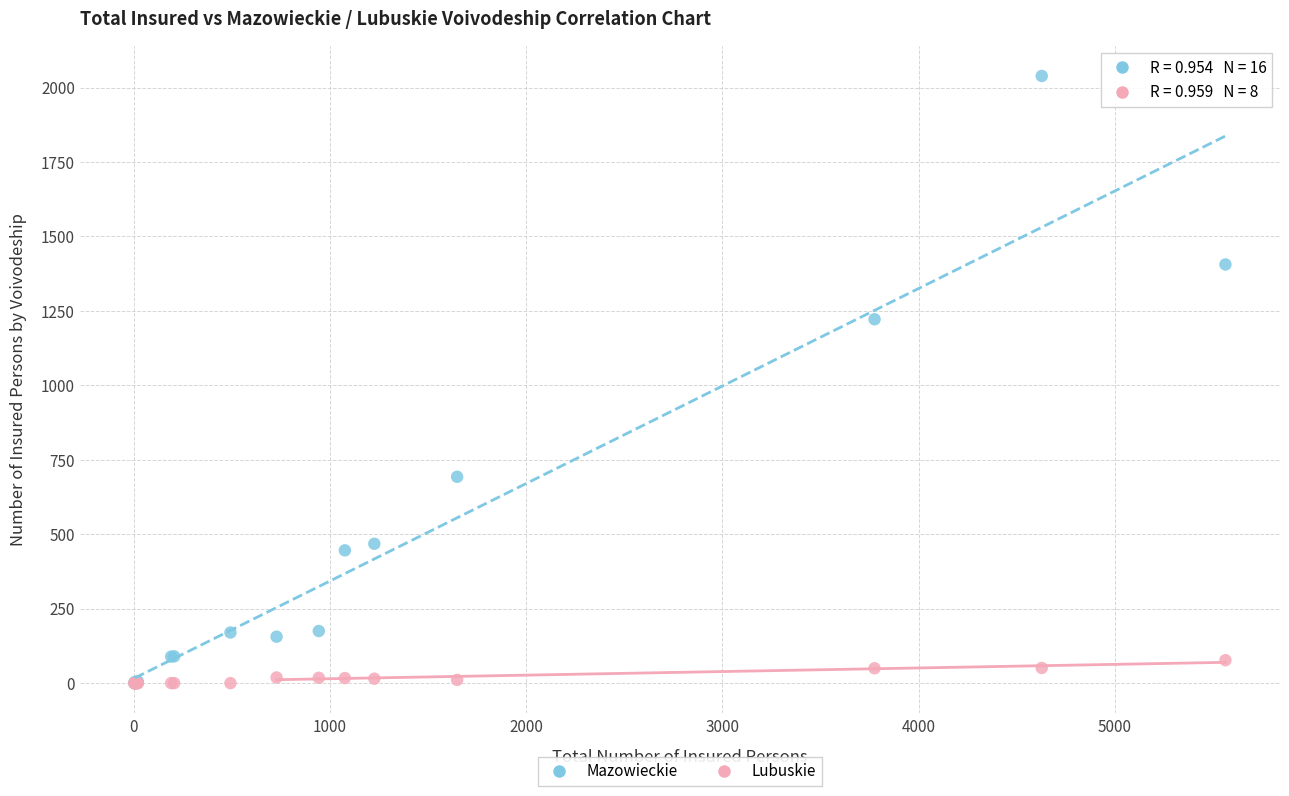

Across all series, what Y value is closest to 1019?

1222